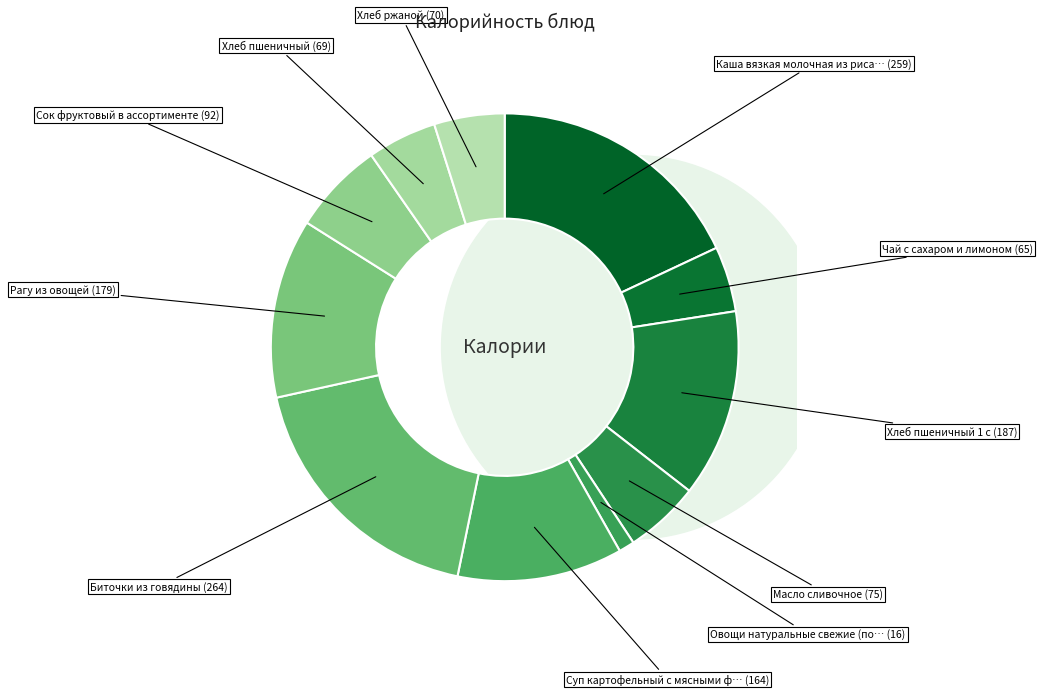

What is the ratio of the value at Каша вязкая молочная из риса и пшена to the value at Сок фруктовый в ассортименте?

2.8